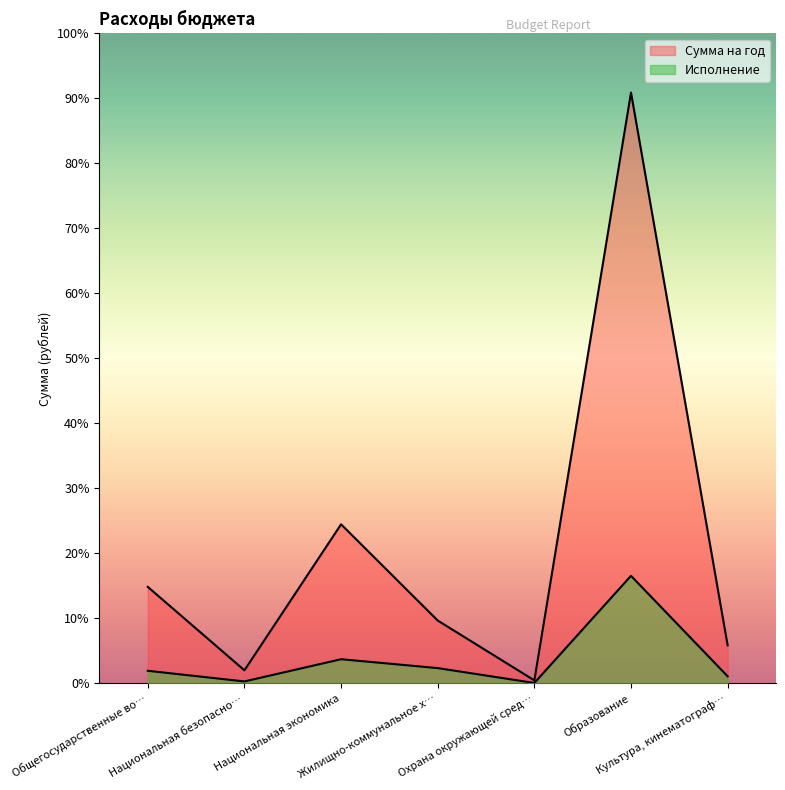

At which category does Исполнение reach its first local valley?

Национальная безопасно…